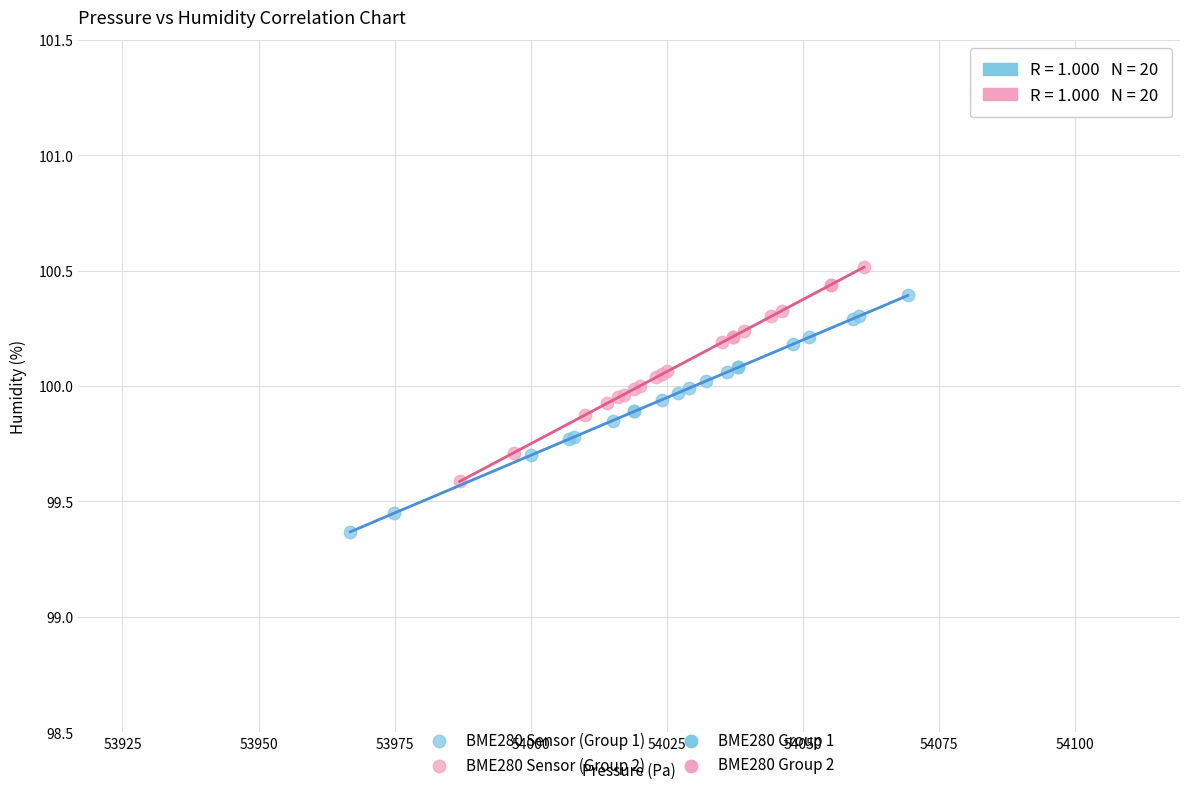

Which series contains the lowest Y value?

BME280 Sensor (Group 1)